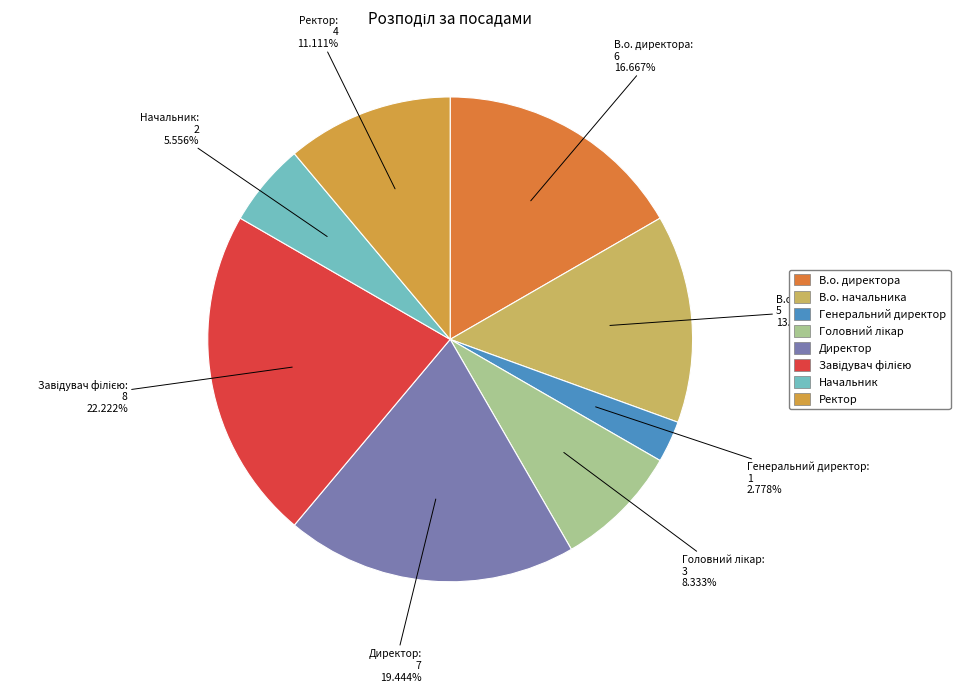

True or false: Начальник accounts for 1% of the total.

False